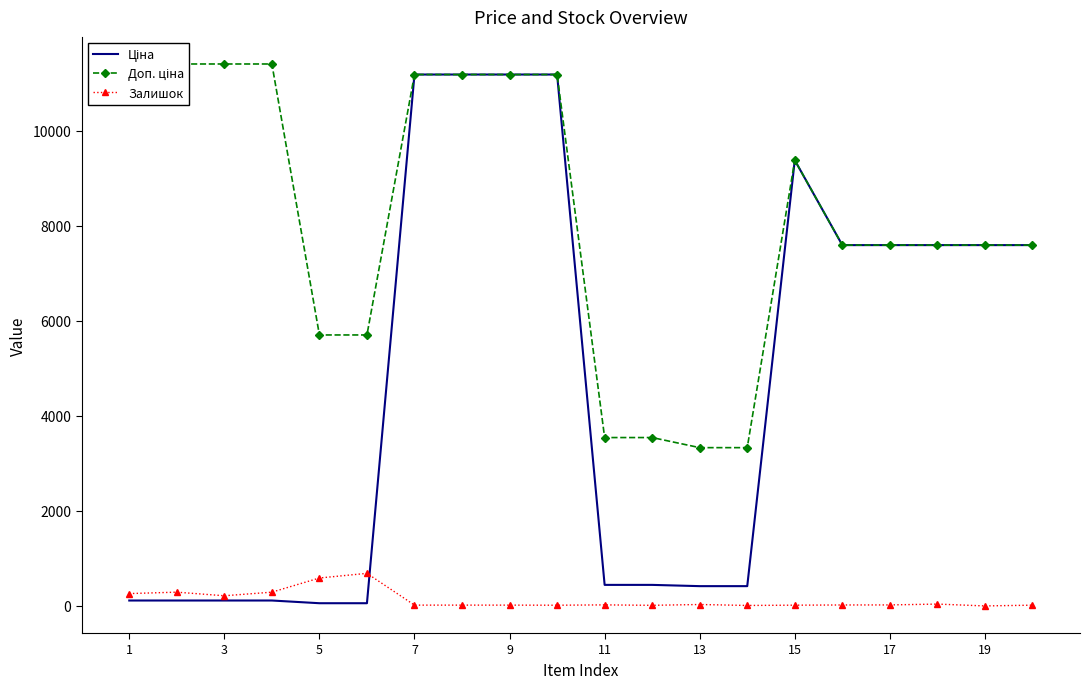

True or false: Доп. ціна and Ціна cross at least once.

False